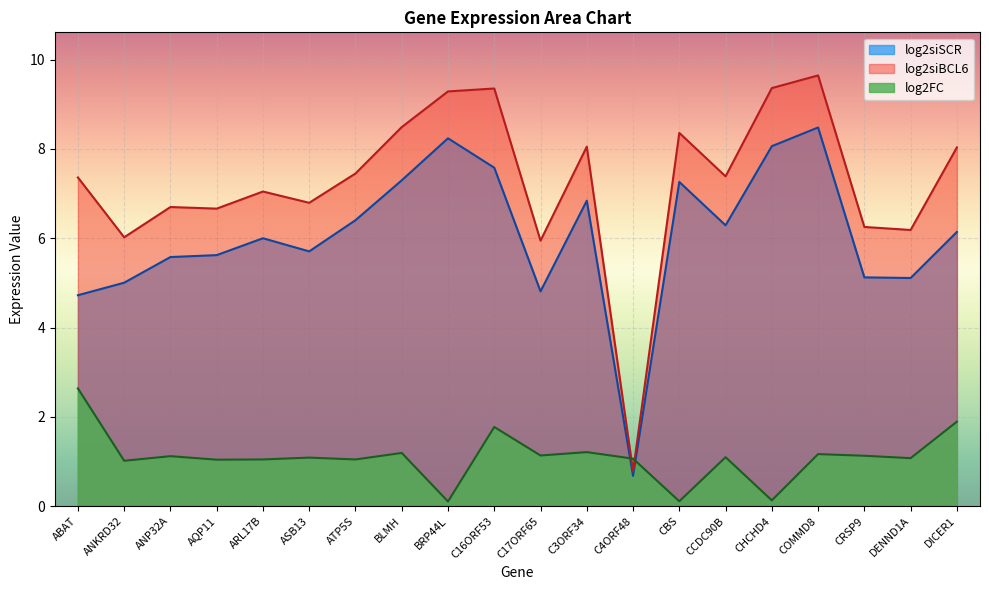

Between which two adjacent categories do log2FC and log2siBCL6 first intersect?

C3ORF34 and C4ORF48